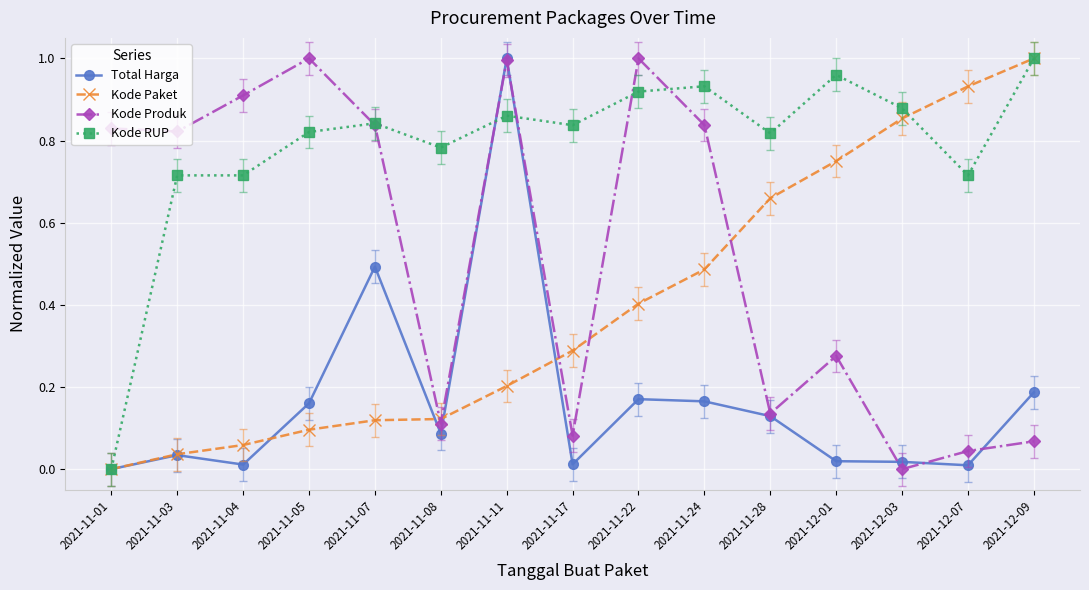

What position from the left is 2021-11-22?

9